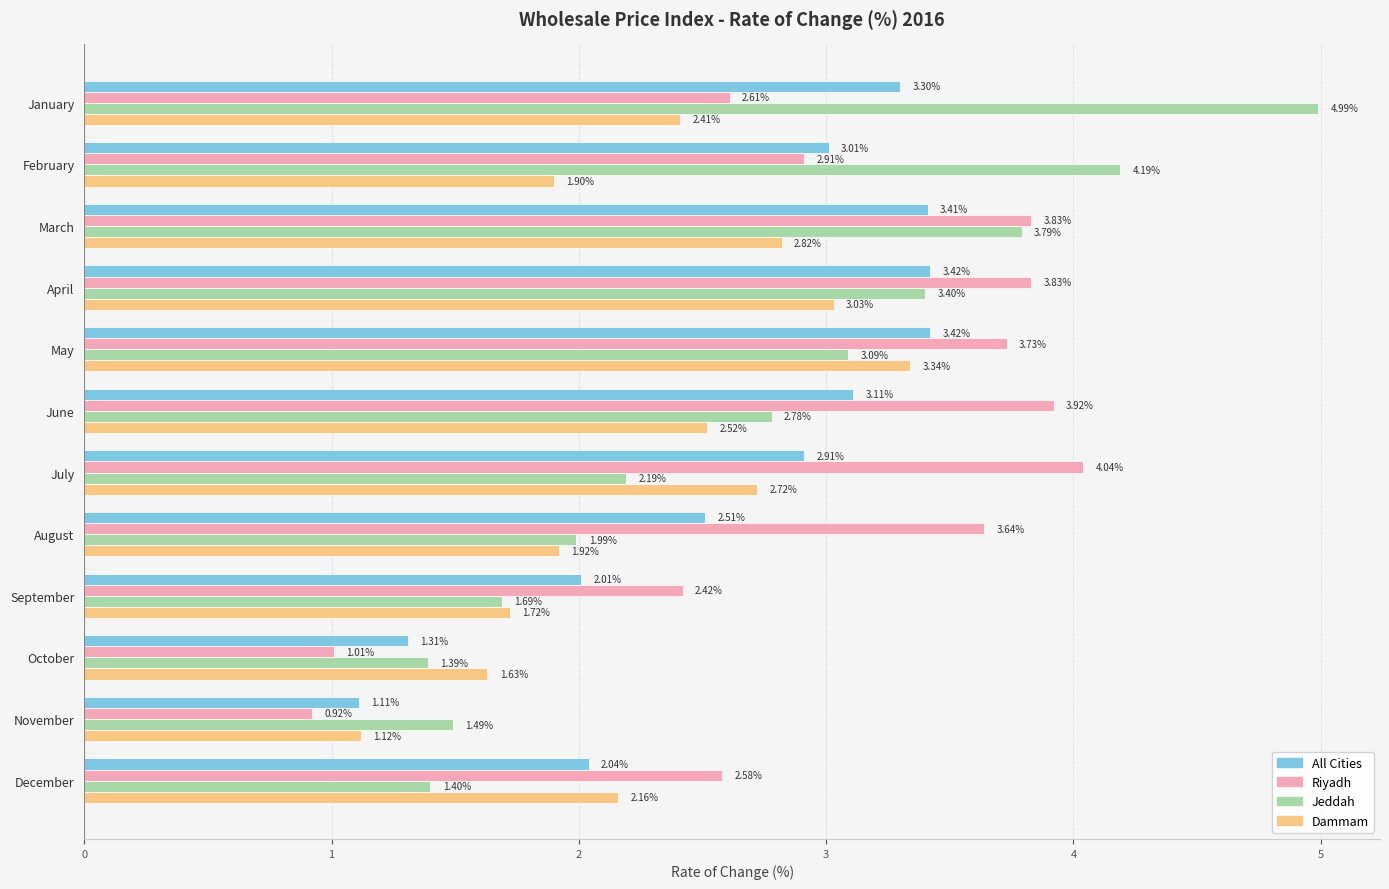

How many data points does each series have?

12